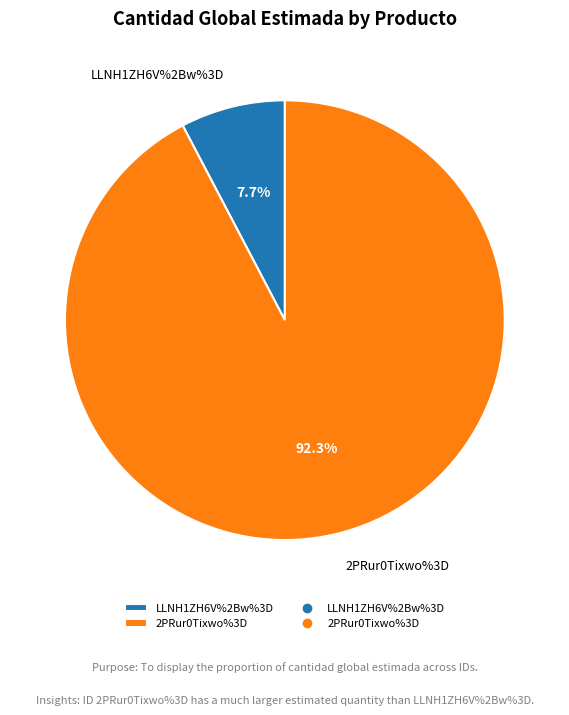

What percentage is the LLNH1ZH6V%2Bw%3D slice, to the nearest percent?

8%